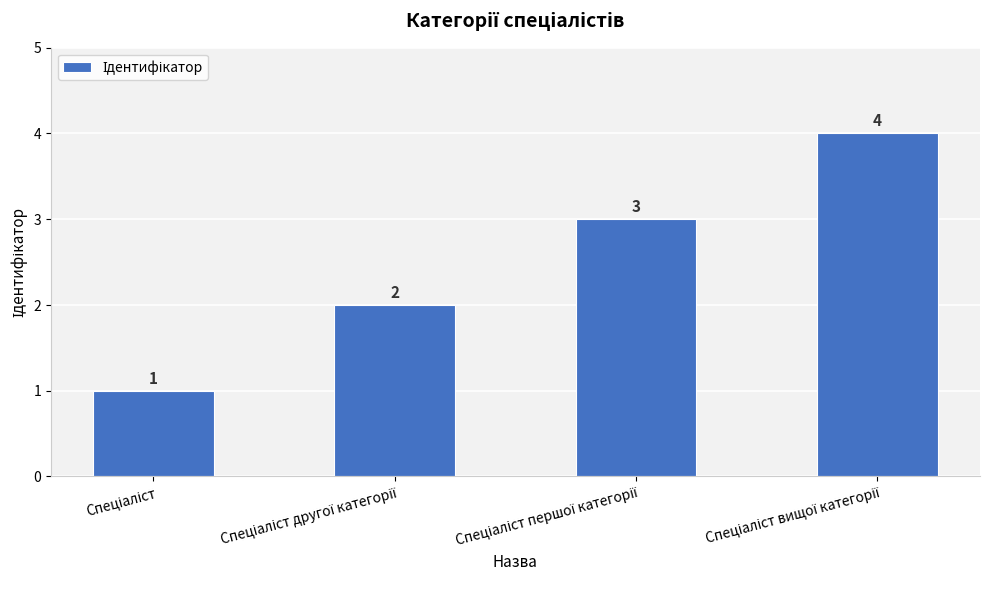

What is the greatest value displayed?

4